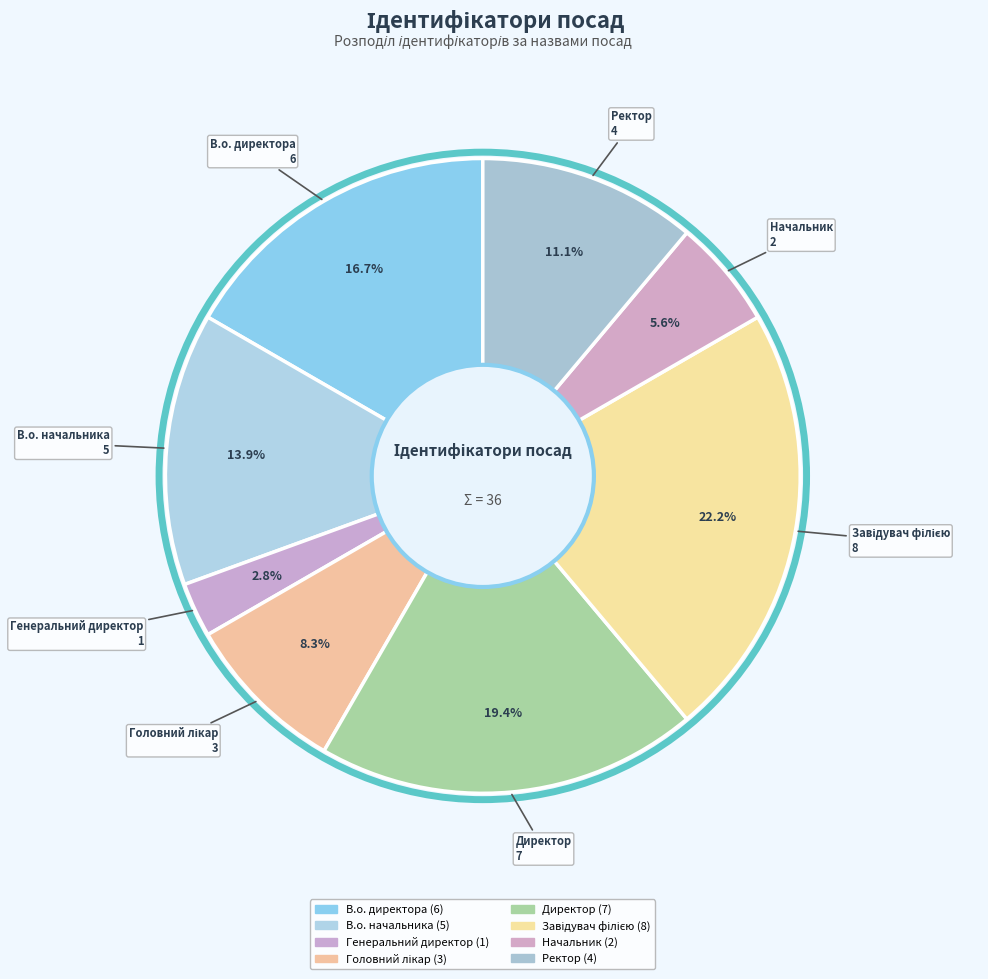

Combined, do Генеральний директор and В.о. директора account for over 50%?

No